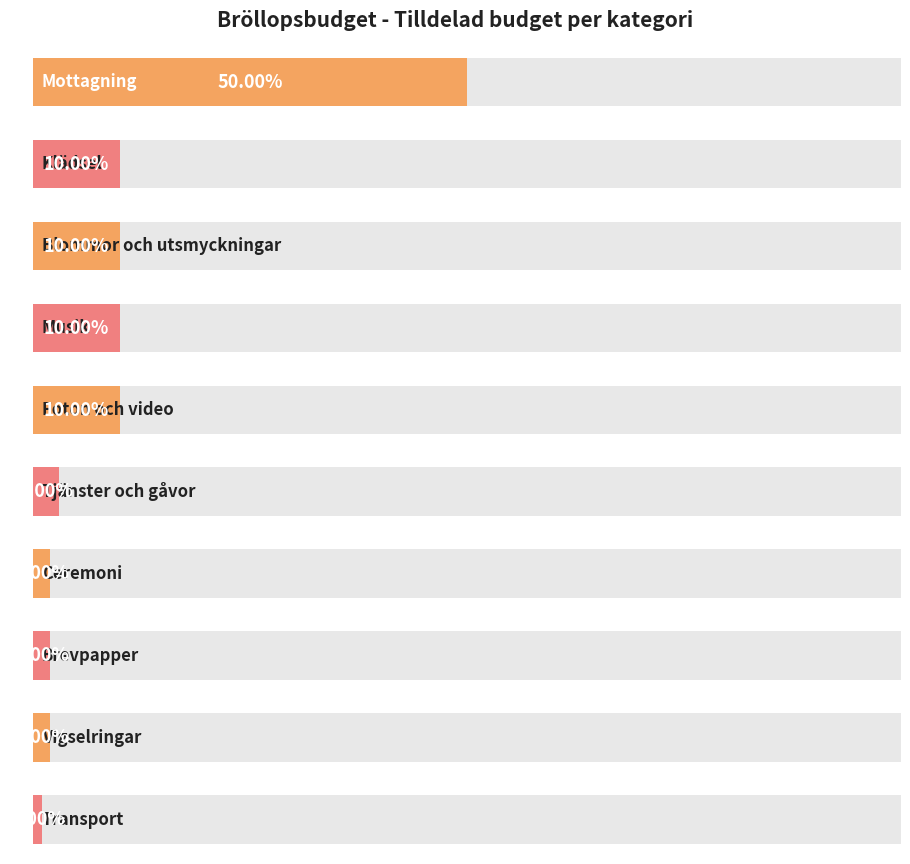

List the labels in order of value, smallest first.

Transport, Ceremoni, Brevpapper, Vigselringar, Tjänster och gåvor, Klädsel, Blommor och utsmyckningar, Musik, Foton och video, Mottagning